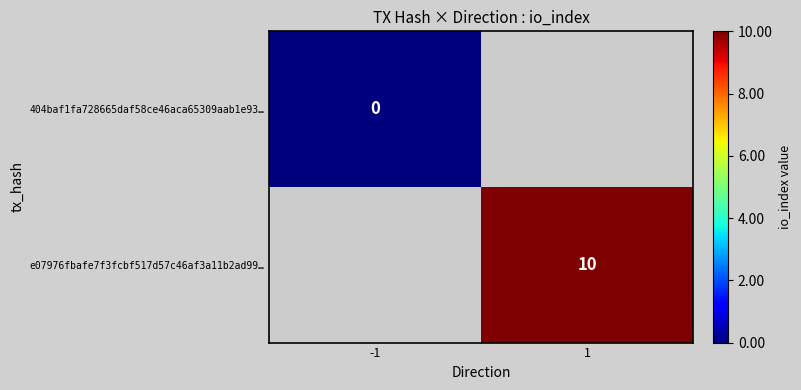

The e07976fbafe7f3fcbf517d57c46af3a11b2ad99… series shows 6 at 1. True or false?

False